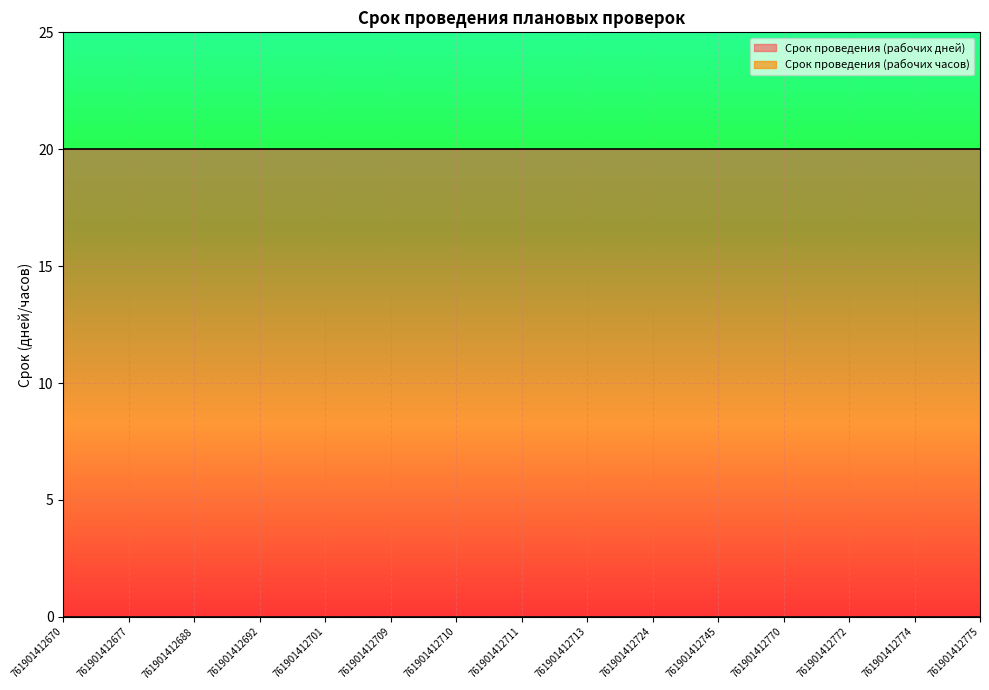

Is this an area chart (filled region under the line)?

No